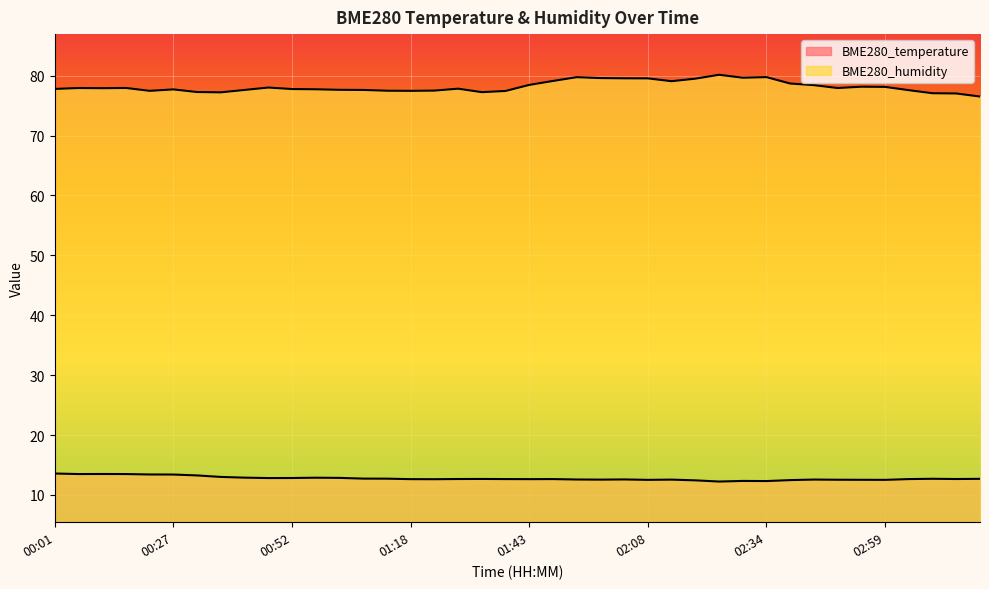

What is the difference between the BME280_temperature values at 01:58 and 01:18?

0.1